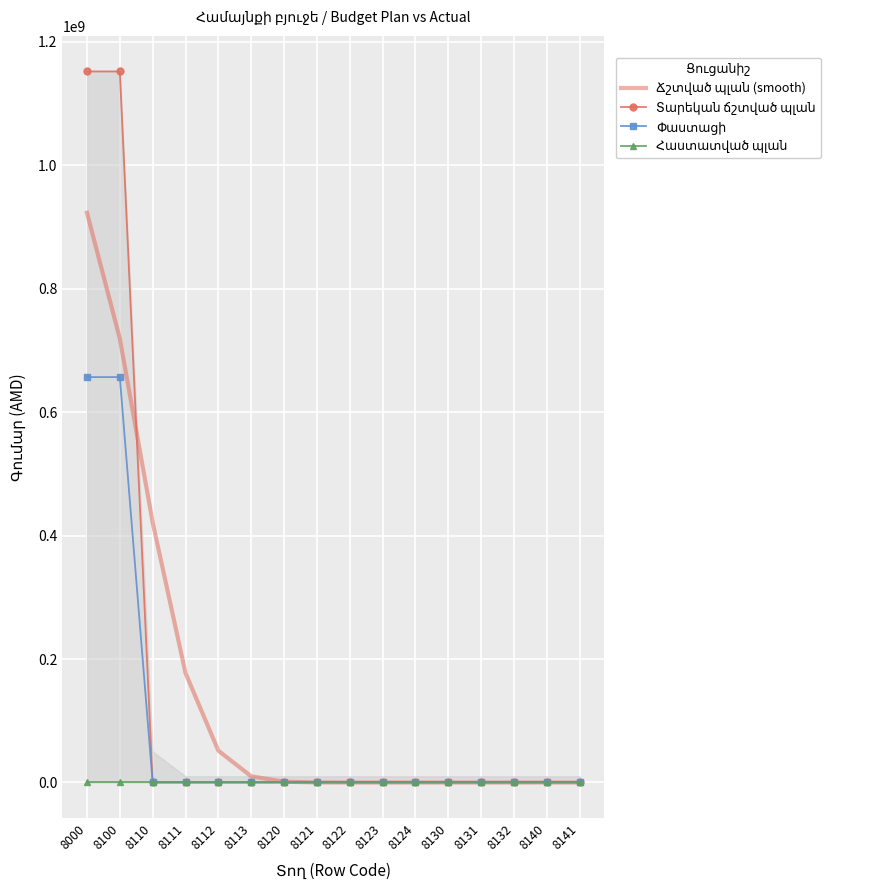

Is it true that Տարեկան ճշտված պլան equals -406184163.8 at 8122?

False